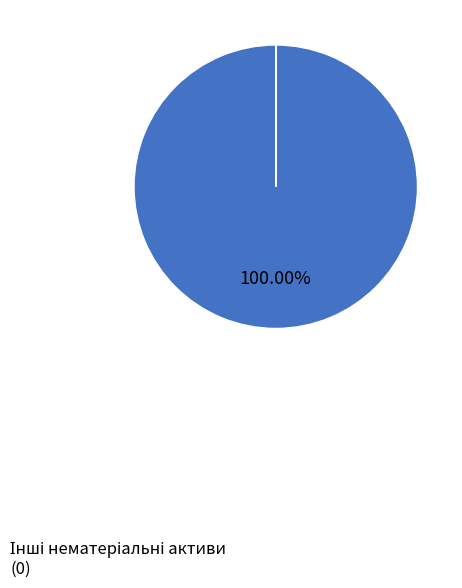

Is there any slice that represents more than half of the pie?

Yes